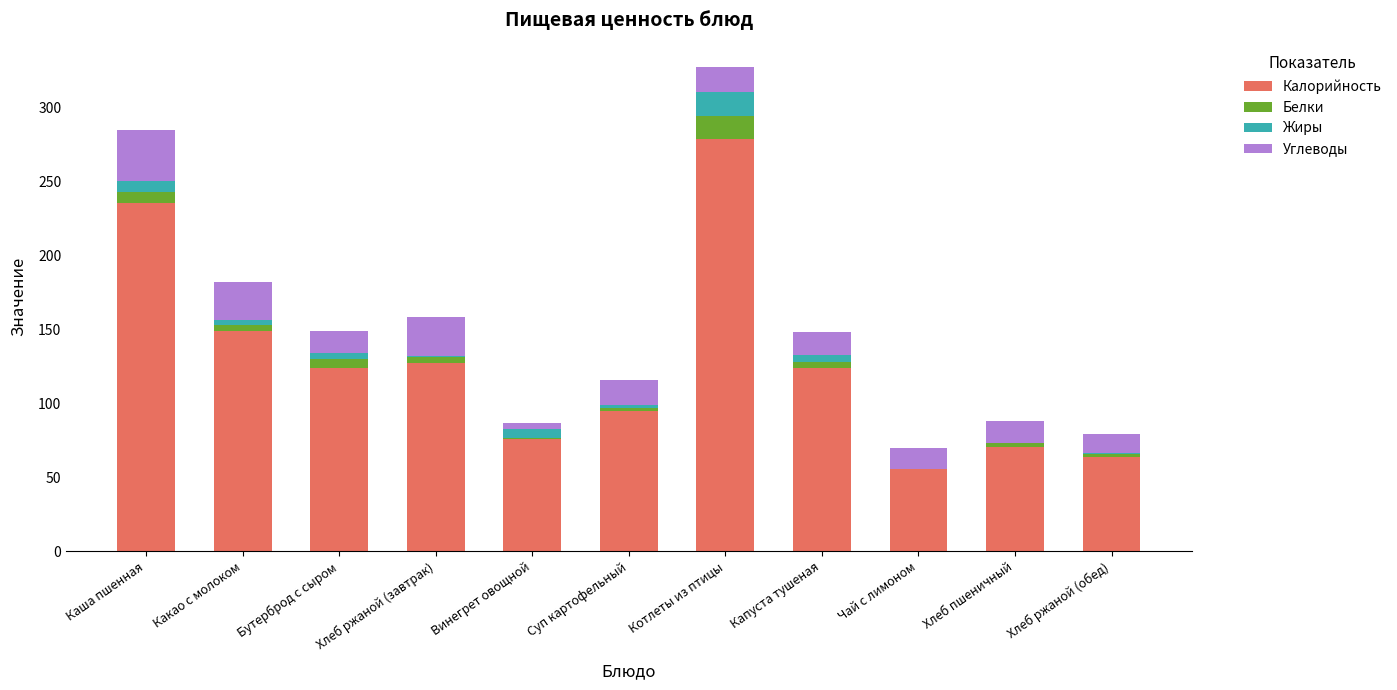

Is it true that Калорийность equals 41.9 at Винегрет овощной?

False